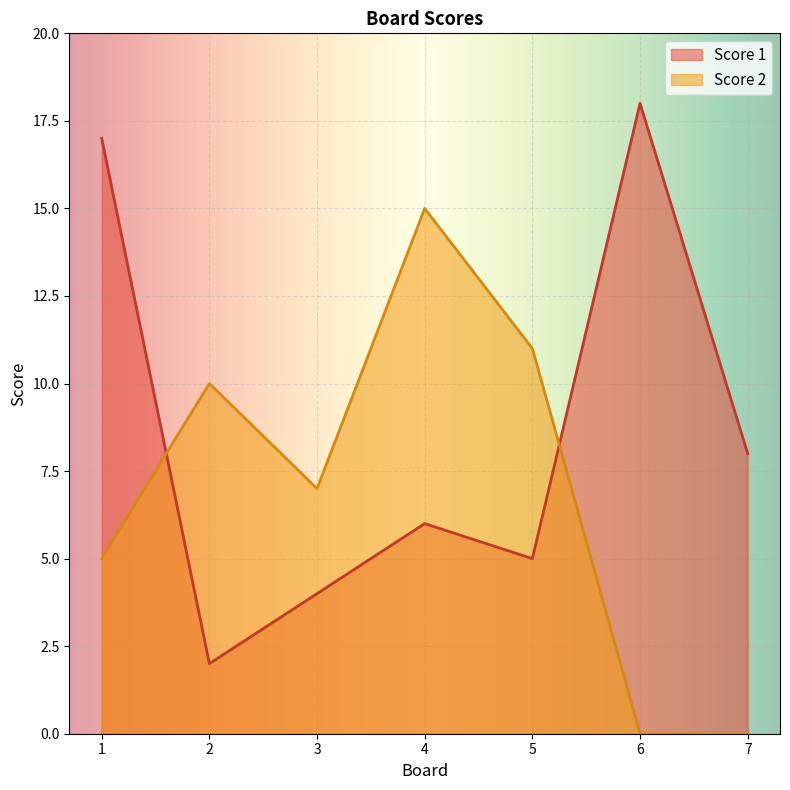

What are all the series names shown in the legend?

Score 1, Score 2